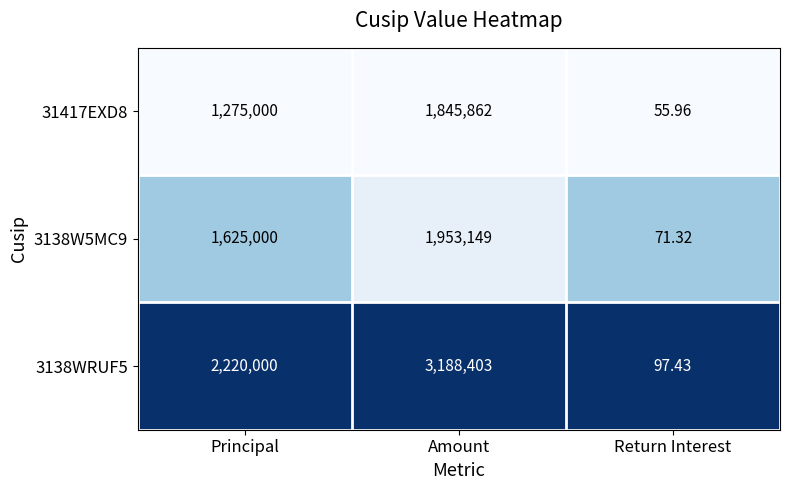

List the labels in order of 3138WRUF5 value, smallest first.

Return Interest, Principal, Amount